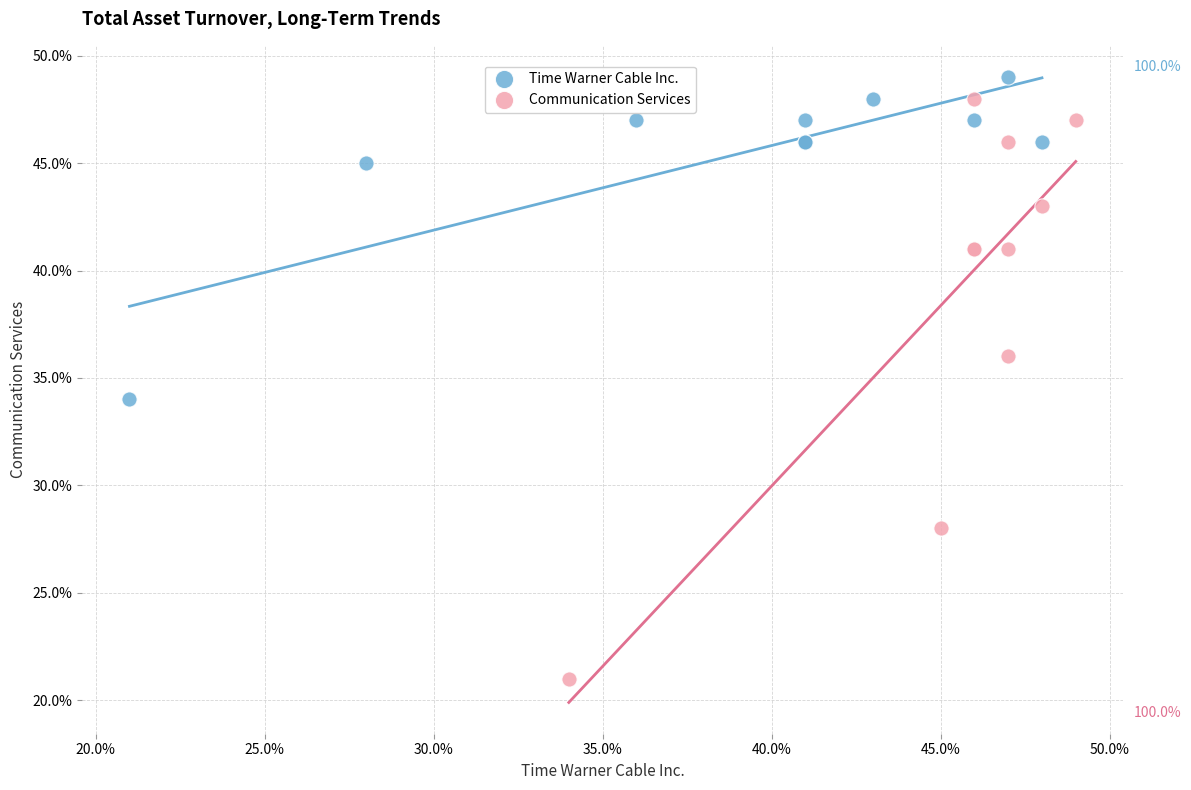

What are all the series names shown in the legend?

Time Warner Cable Inc., Communication Services